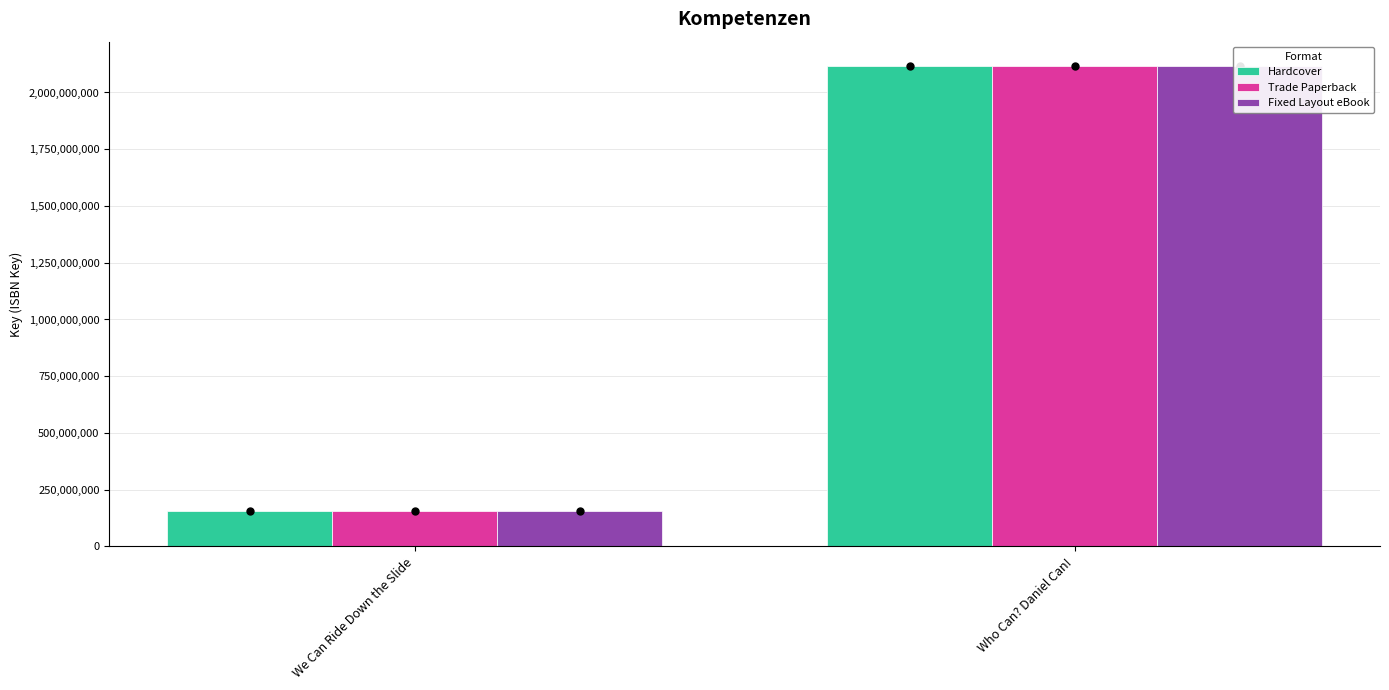

At We Can Ride Down the Slide, list the series in order from largest to smallest.

Hardcover, Trade Paperback, Fixed Layout eBook